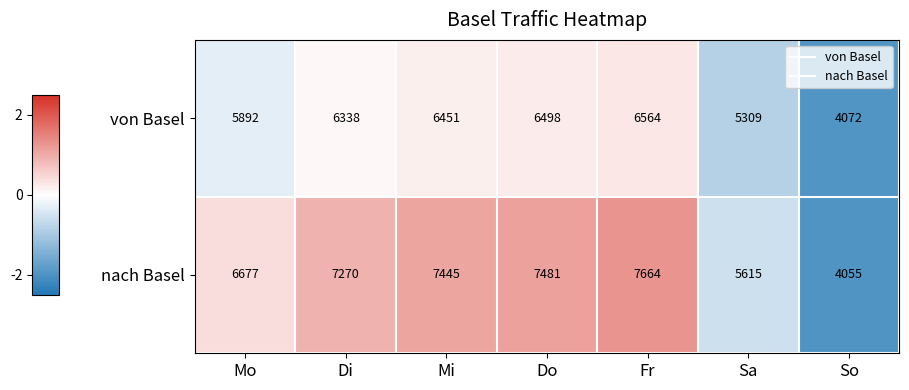

Which series has the largest total across all categories?

nach Basel